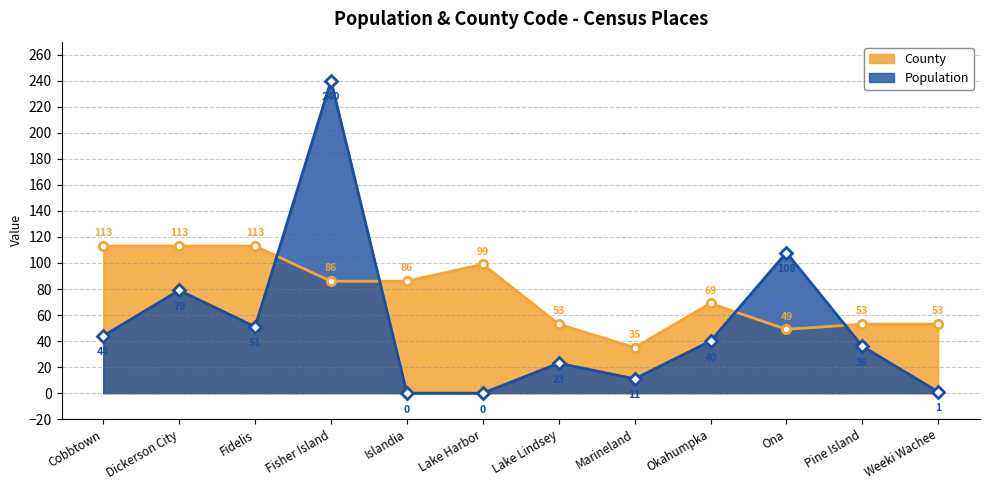

True or false: County has more than 1 interior local peaks.

True